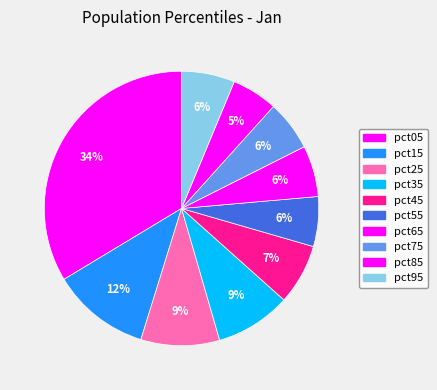

Count the number of slices in the pie.

10